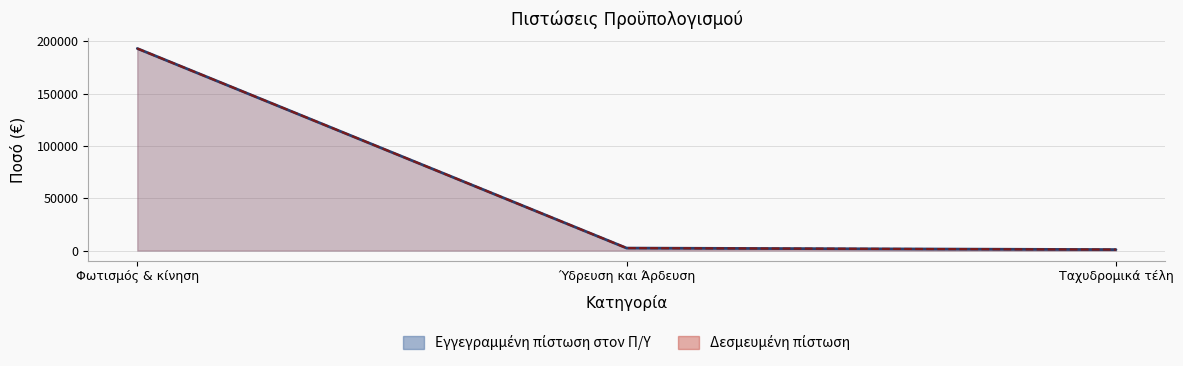

Which series changed the most between Φωτισμός & κίνηση and Ταχυδρομικά τέλη?

Εγγεγραμμένη πίστωση στον Π/Υ